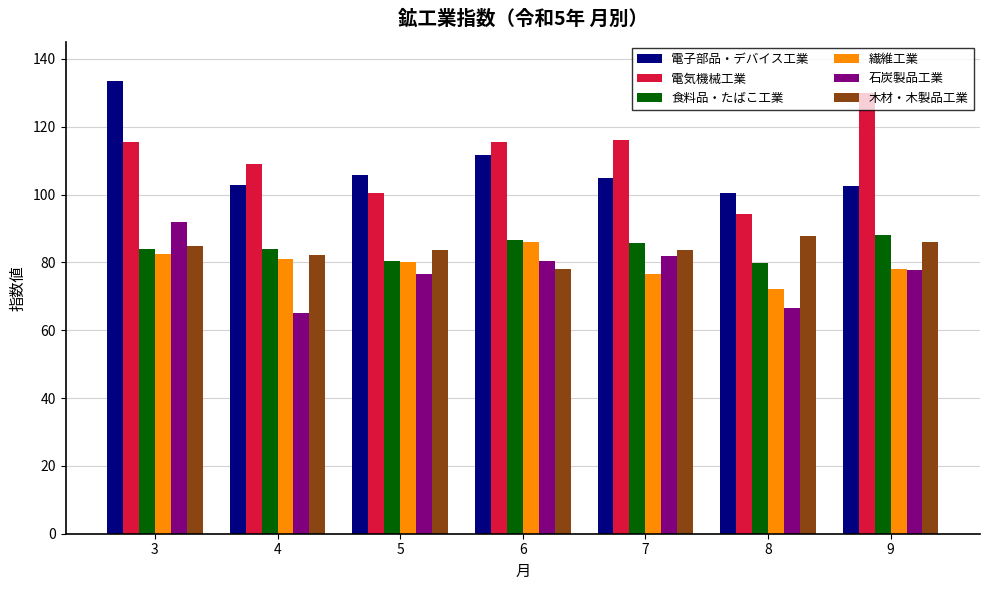

Is the value of 木材・木製品工業 at 8 greater than the value of 電子部品・デバイス工業 at 7?

No